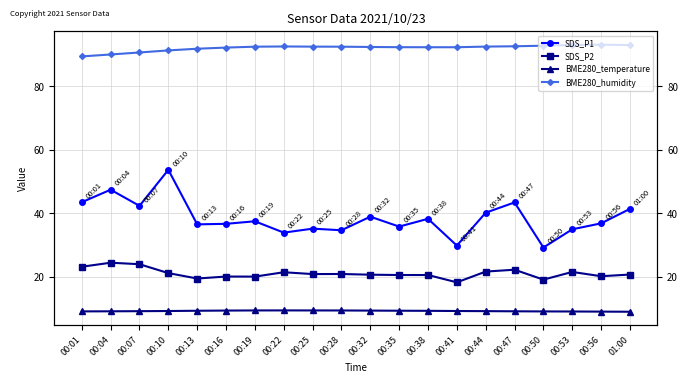

What is the label of the 4th point from the left?

00:10